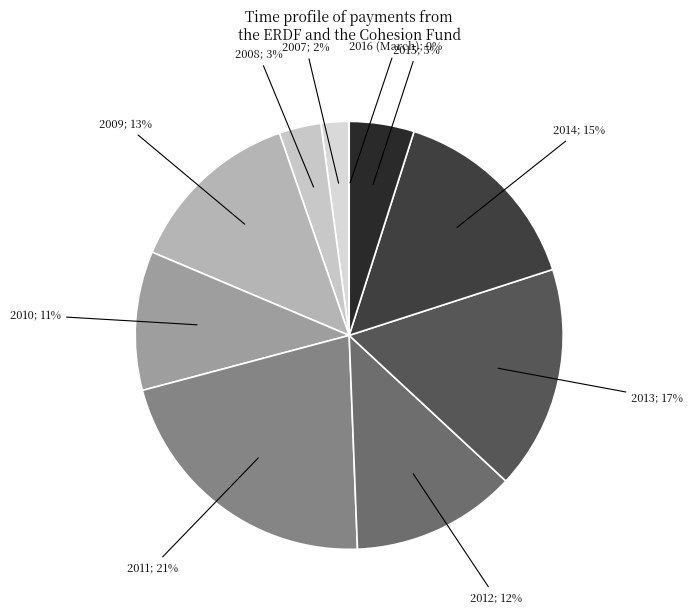

How many segments does this pie chart have?

10